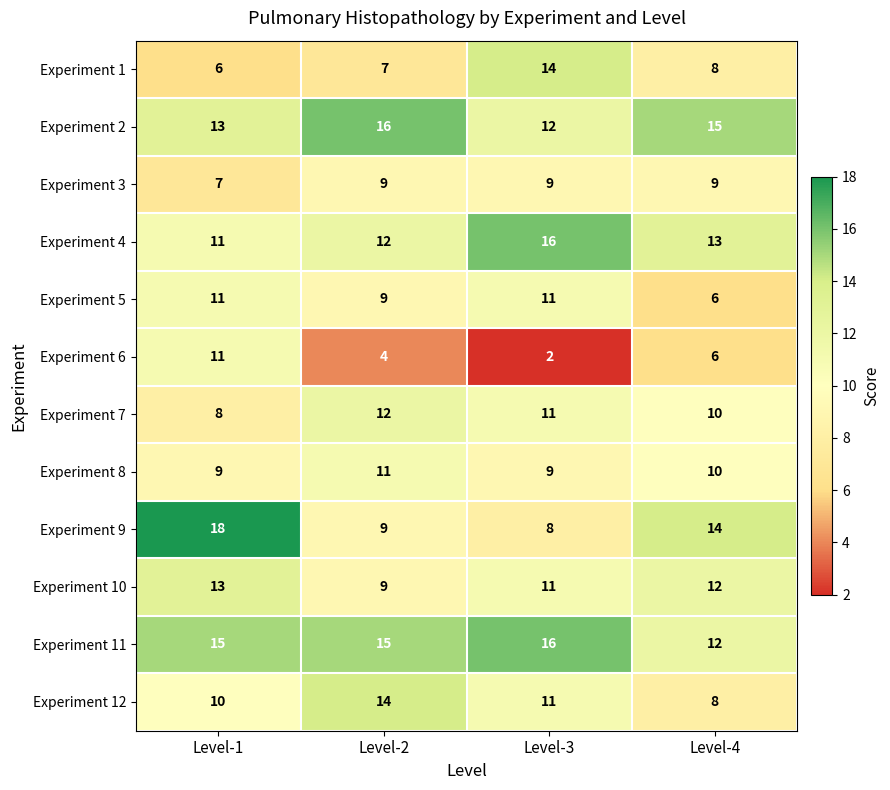

At which label does Experiment 9 reach its minimum?

Level-3